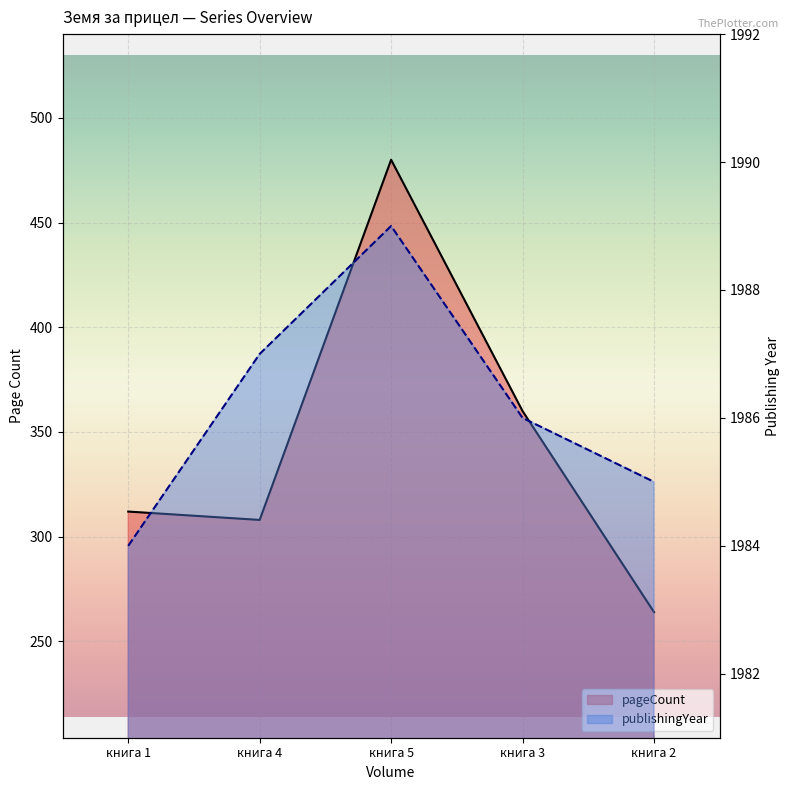

Rank the categories by pageCount value from highest to lowest.

книга 5, книга 3, книга 1, книга 4, книга 2